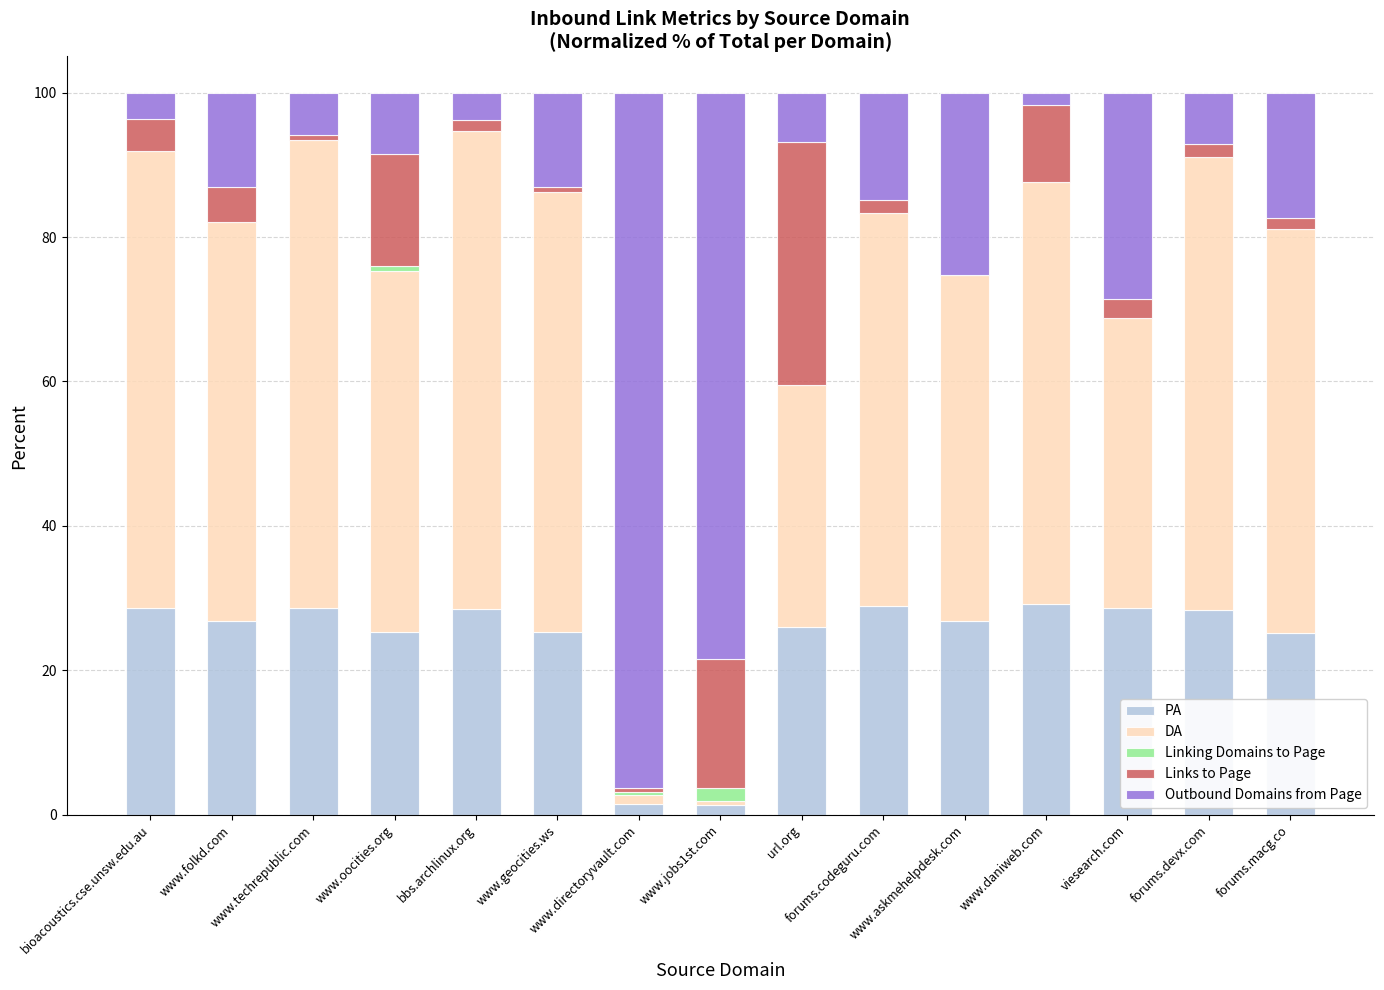

What are all the series names shown in the legend?

PA, DA, Linking Domains to Page, Links to Page, Outbound Domains from Page